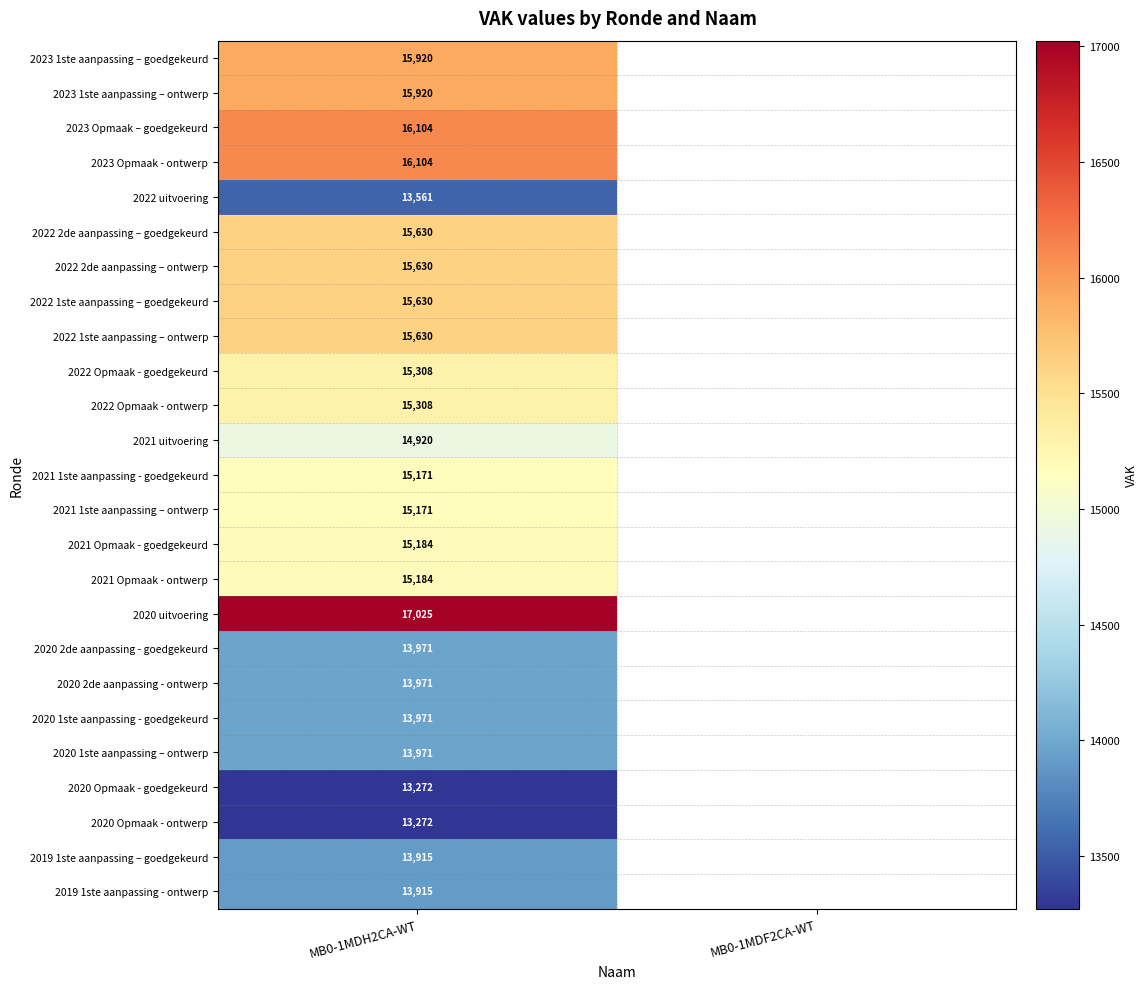

Is the value of 2020 Opmaak - ontwerp at MB0-1MDH2CA-WT greater than the value of 2022 Opmaak - ontwerp at MB0-1MDH2CA-WT?

No